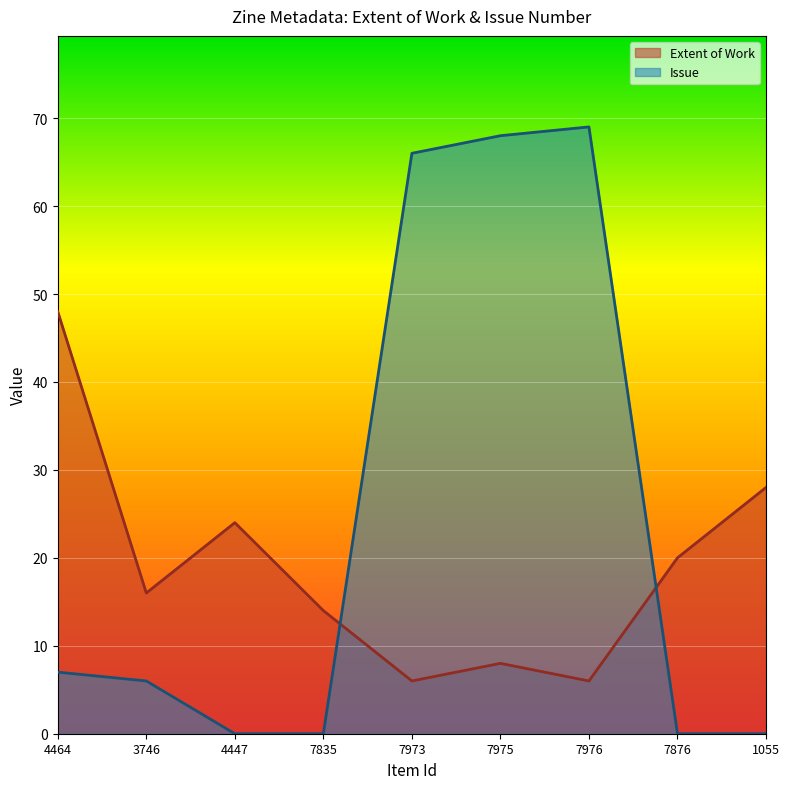

What position from the left is 4447?

3